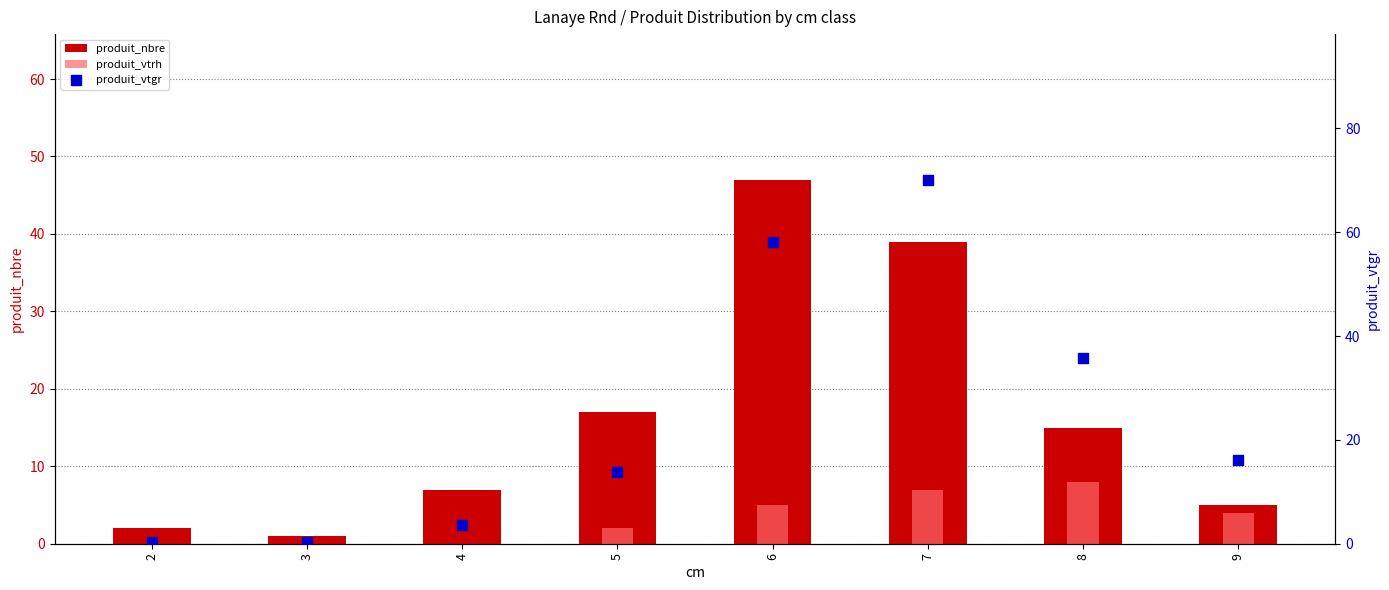

At how many categories does at least one series exceed 10?

5